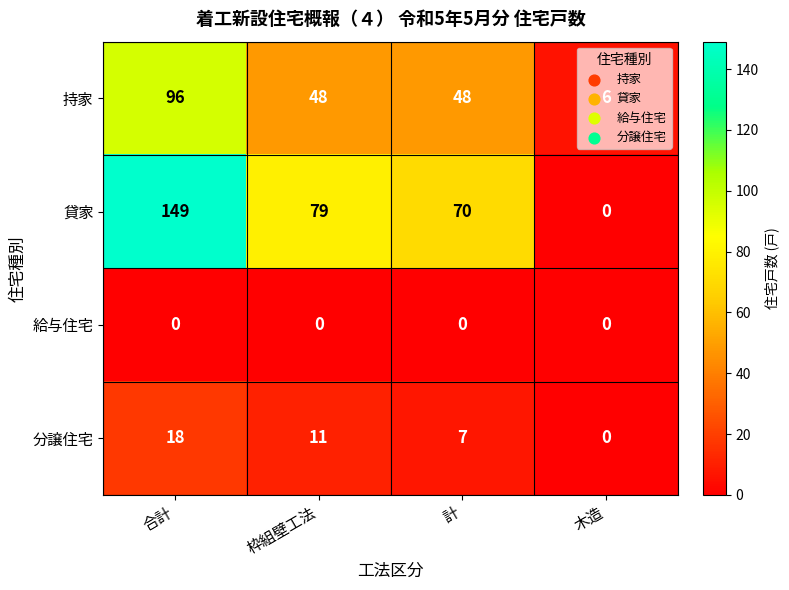

Which label corresponds to the largest value in the chart?

合計